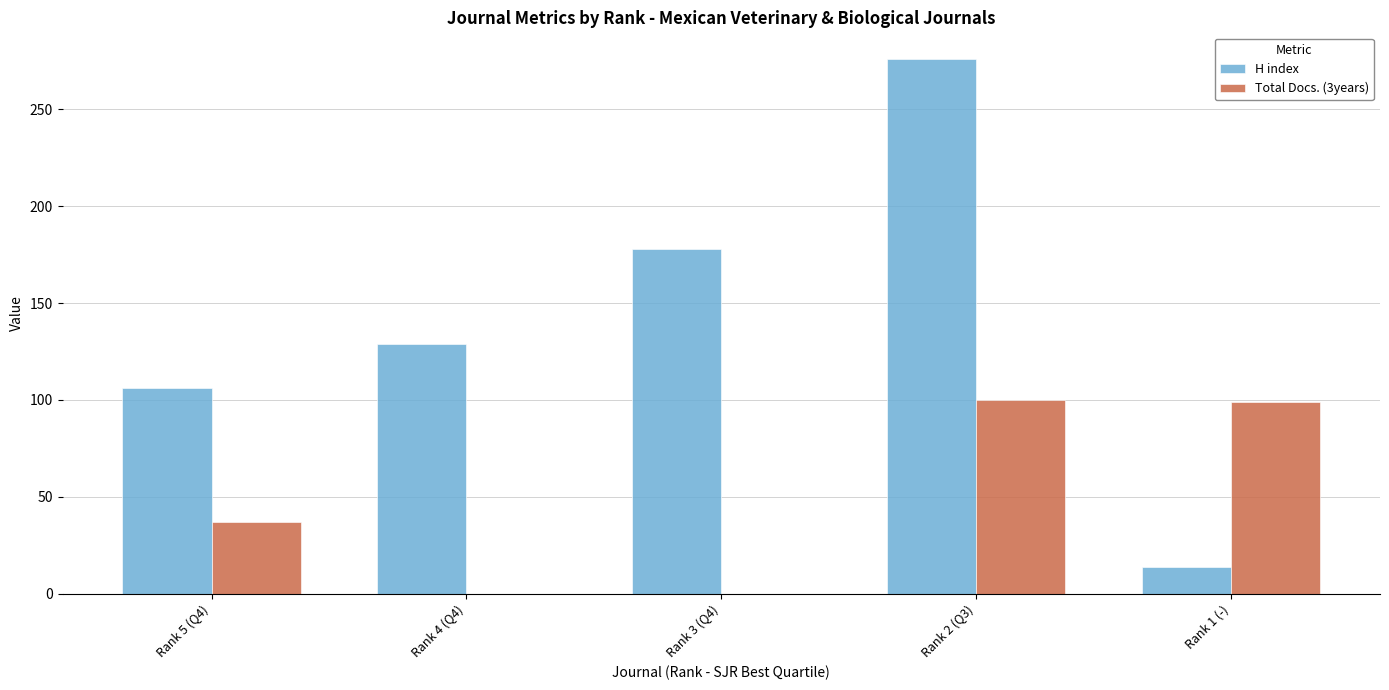

At which category is the sum across all series the highest?

Rank 2 (Q3)